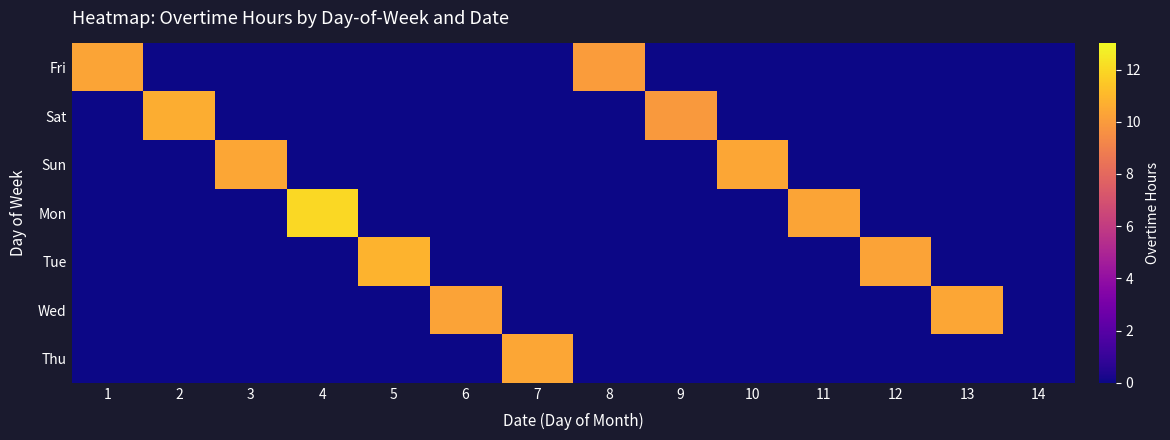

At how many categories does at least one series exceed 11?

1